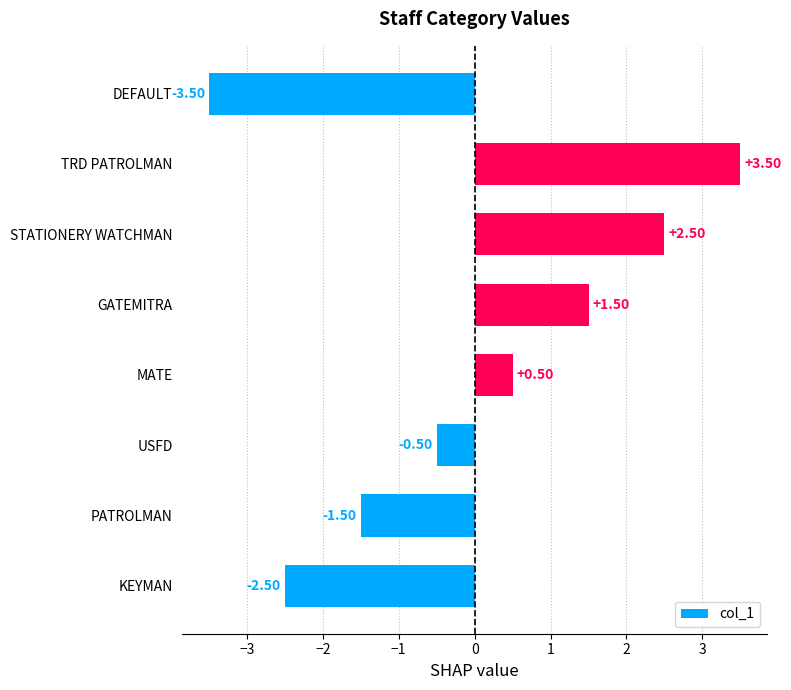

List the labels in order of value, largest first.

TRD PATROLMAN, STATIONERY WATCHMAN, GATEMITRA, MATE, USFD, PATROLMAN, KEYMAN, DEFAULT